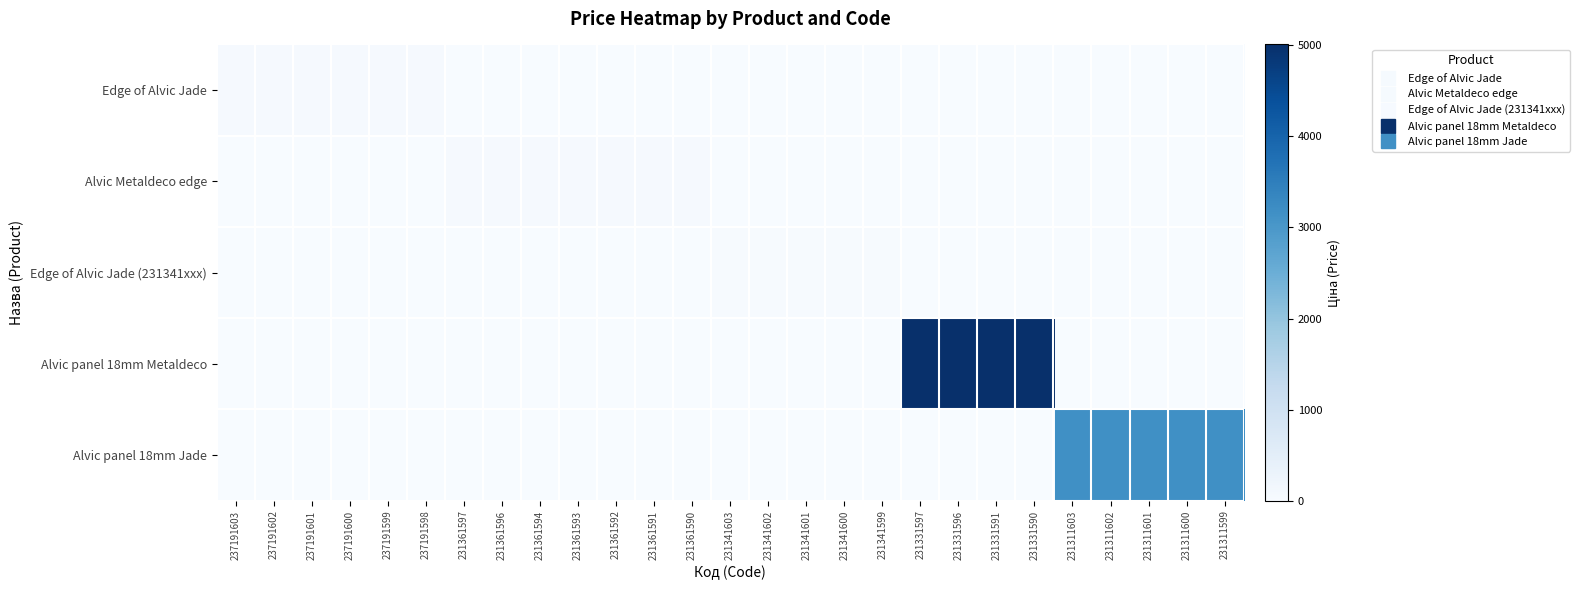

Which series has the largest total across all categories?

Alvic panel 18mm Metaldeco